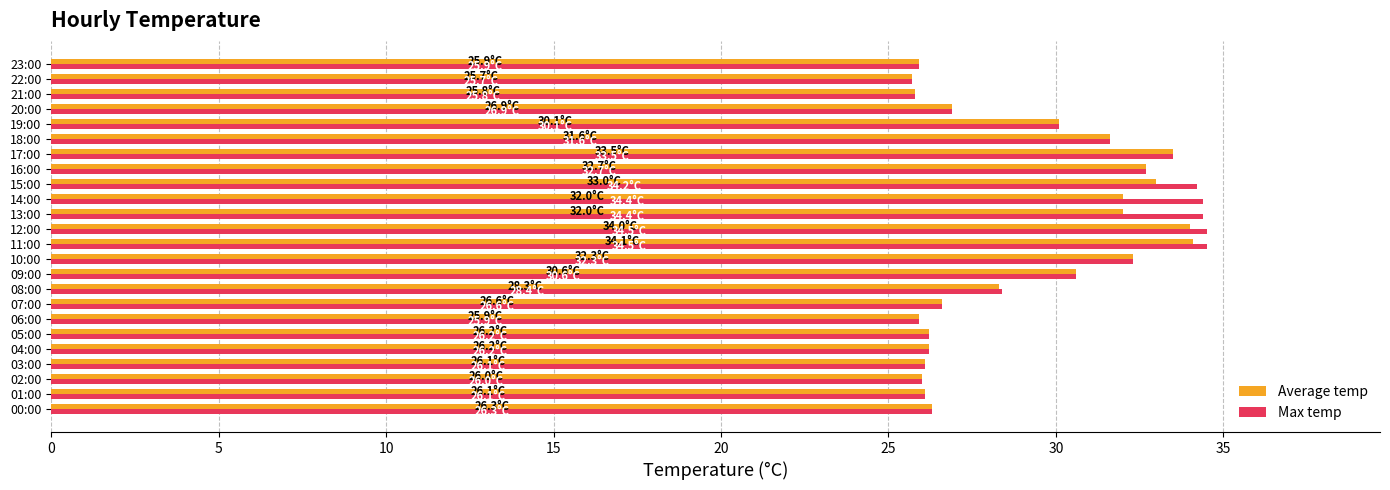

Which series has the widest spread of values?

Max temp